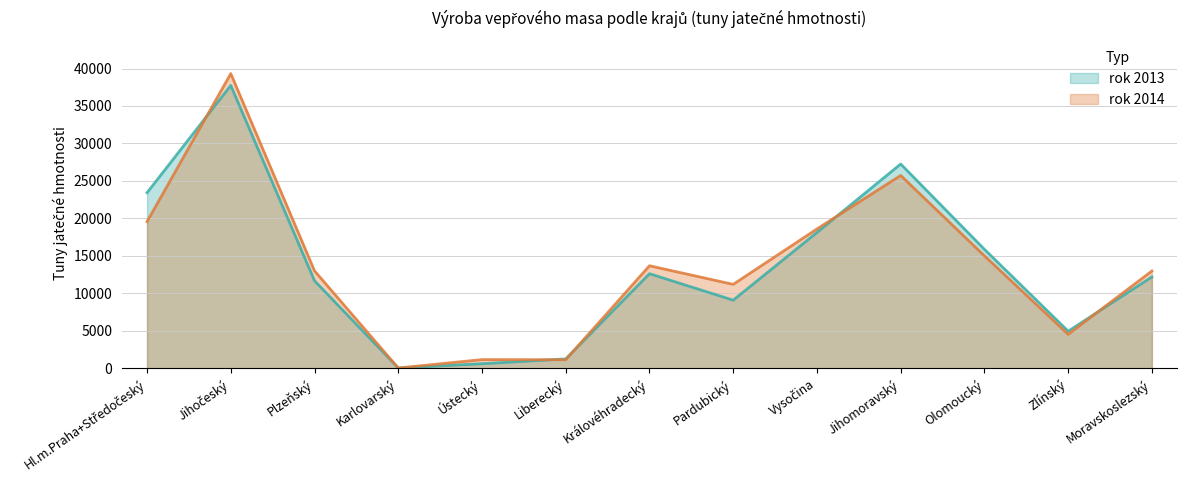

How many values in the rok 2013 series are below 12206?

6